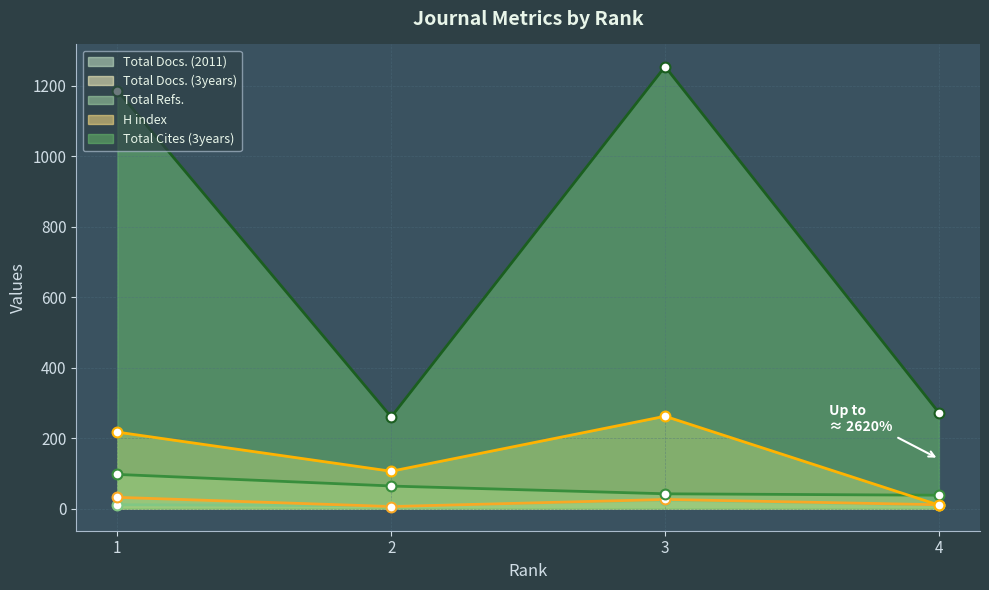

At how many categories does at least one series exceed 805?

2